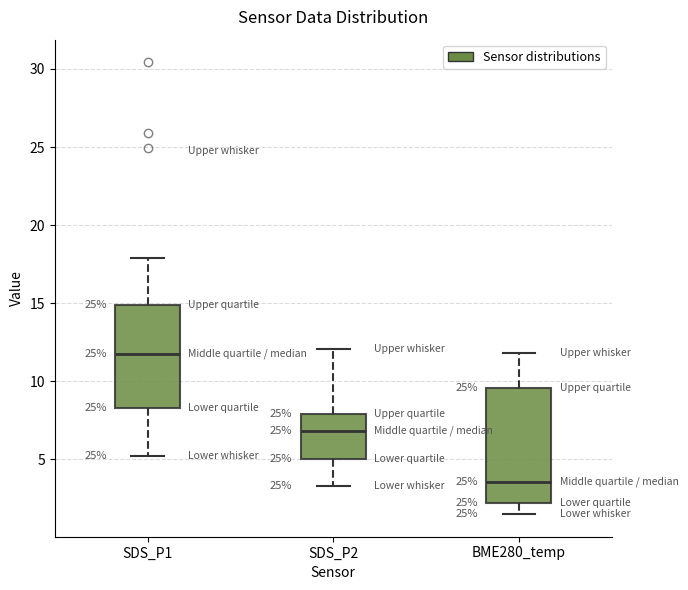

Reading left to right, read every box against the y-axis: the position of its median line, the range the box covers, and the ends of its whiskers. The values are not printed on the chart, so give them approximately, as read against the axis.

SDS_P1: median 12.0, box 8.5 to 15.0, whiskers 5.0 to 18.0
SDS_P2: median 7.0, box 5.0 to 8.0, whiskers 3.5 to 12.0
BME280_temp: median 3.5, box 2.0 to 9.5, whiskers 1.5 to 12.0